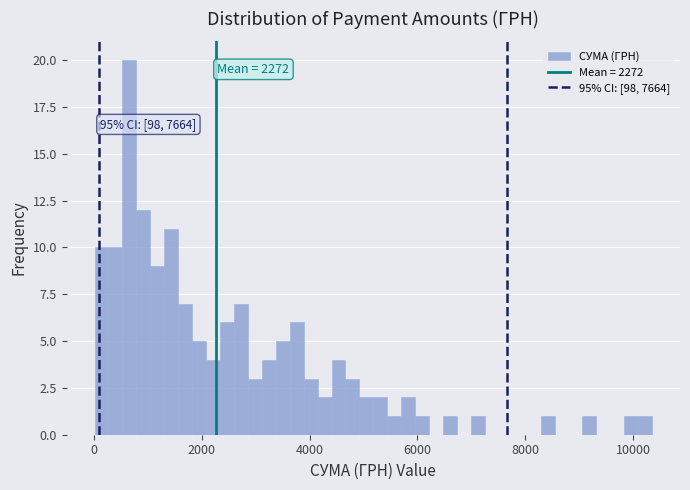

Around what value on the x-axis is the tallest bar? Give the approximate position of its centre, as read against the axis.

600